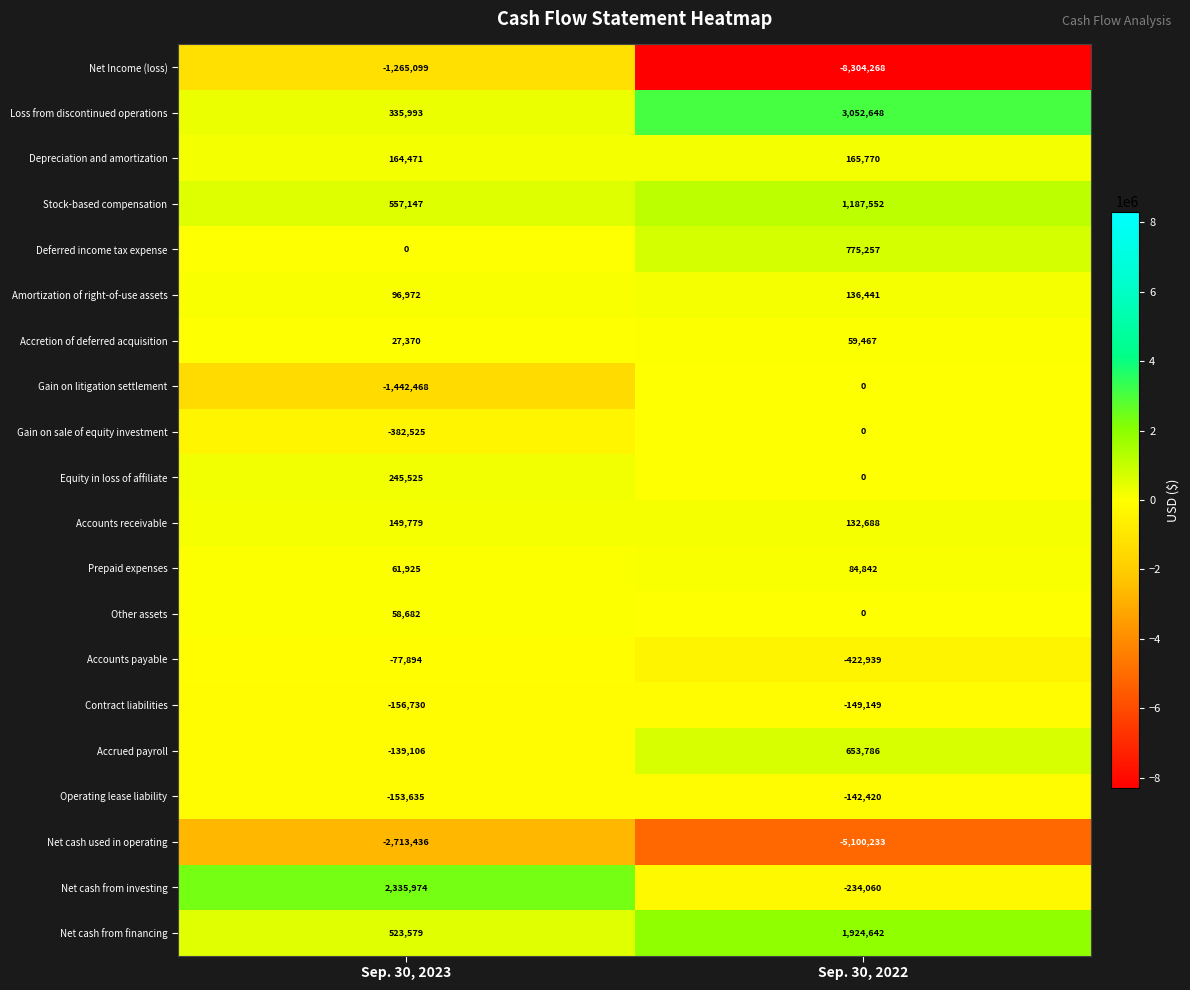

List the labels in order of Deferred income tax expense value, largest first.

Sep. 30, 2022, Sep. 30, 2023